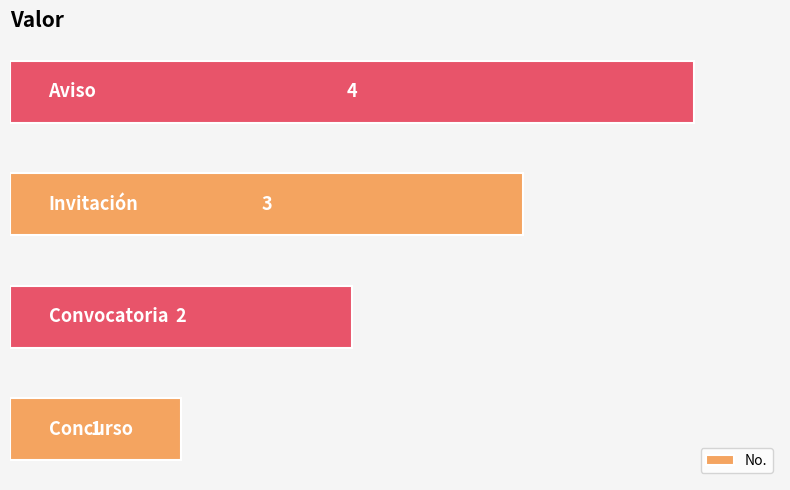

What is the difference between the maximum and minimum values?

3